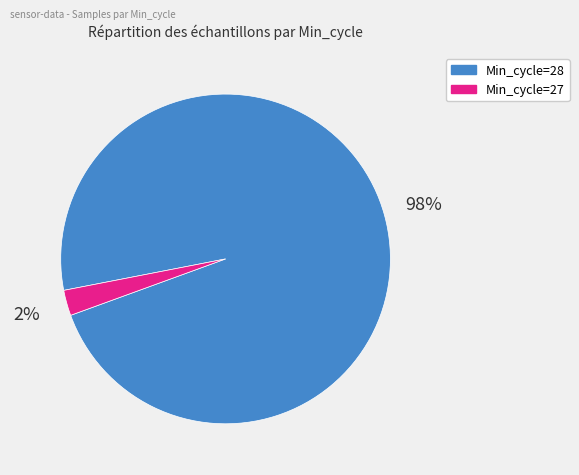

Does any single category account for the majority?

Yes